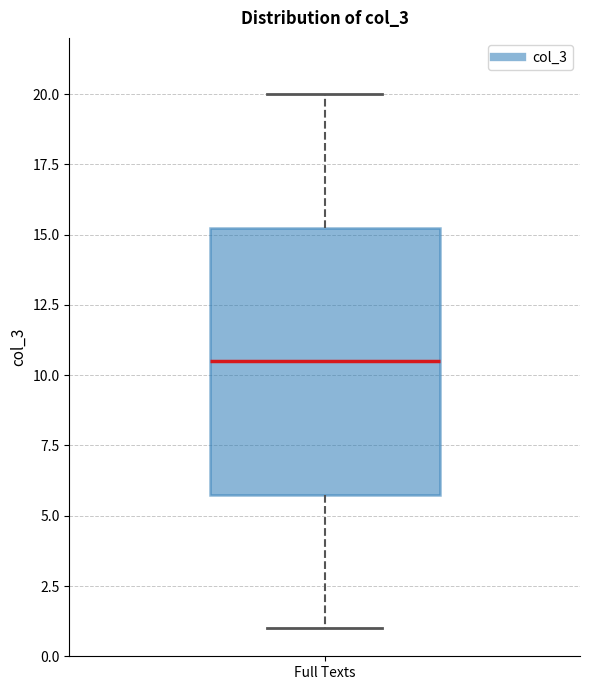

Transcribe this box plot: give where the median line is, the range the box spans, and where the two whiskers end, as read against the y-axis. The values are not printed on the chart, so give them approximately, as read against the axis.

median 10.5, box 6.0 to 15.5, whiskers 1.0 to 20.0